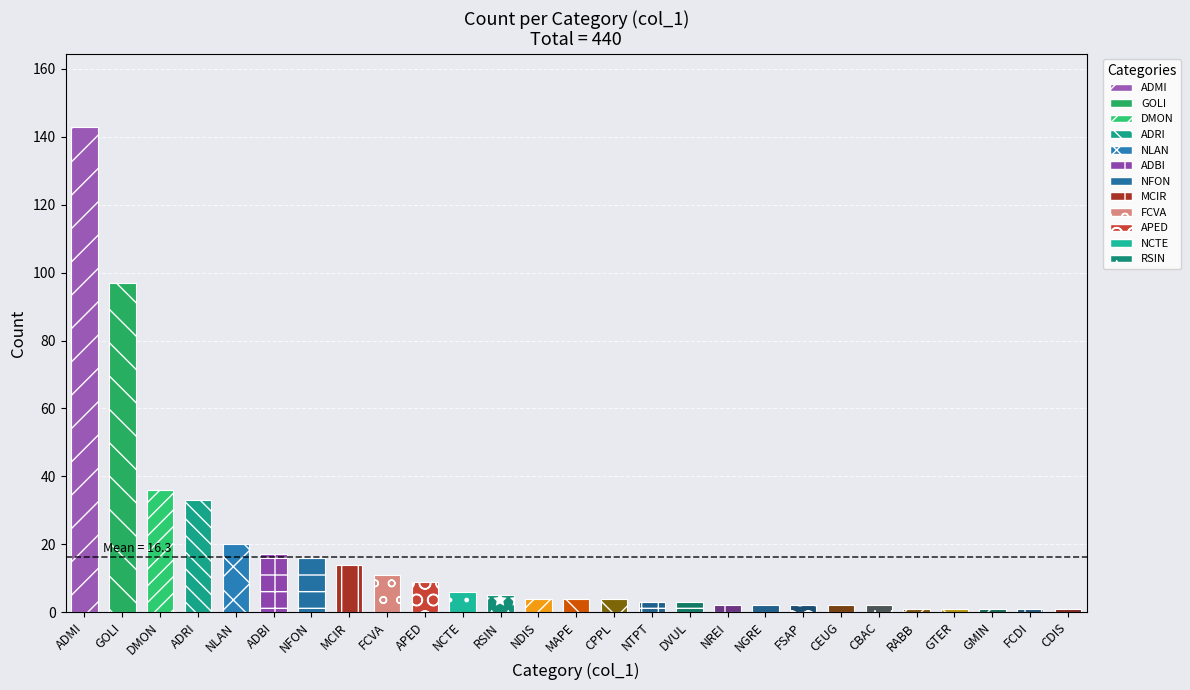

How many values exceed 4?

12